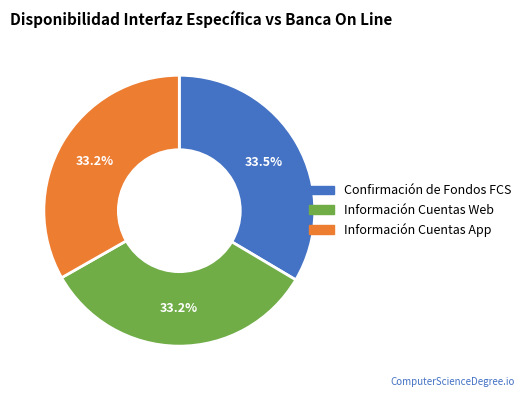

How many slices are in this pie chart?

3